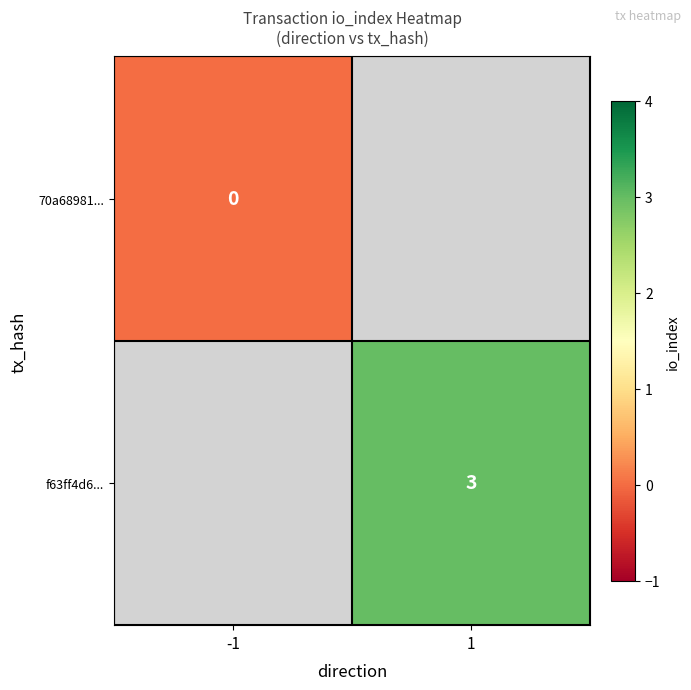

Is it true that f63ff4d6... equals 5 at 1?

False